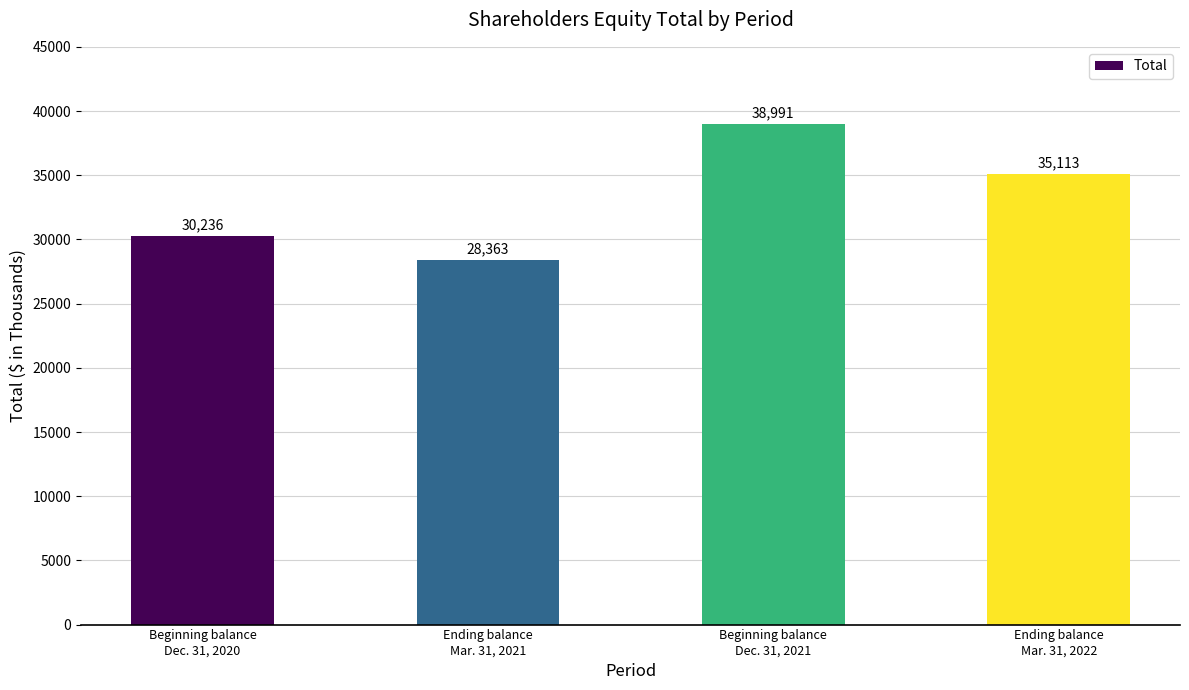

Between Ending balance
Mar. 31, 2022 and Beginning balance
Dec. 31, 2021, which is larger?

Beginning balance
Dec. 31, 2021